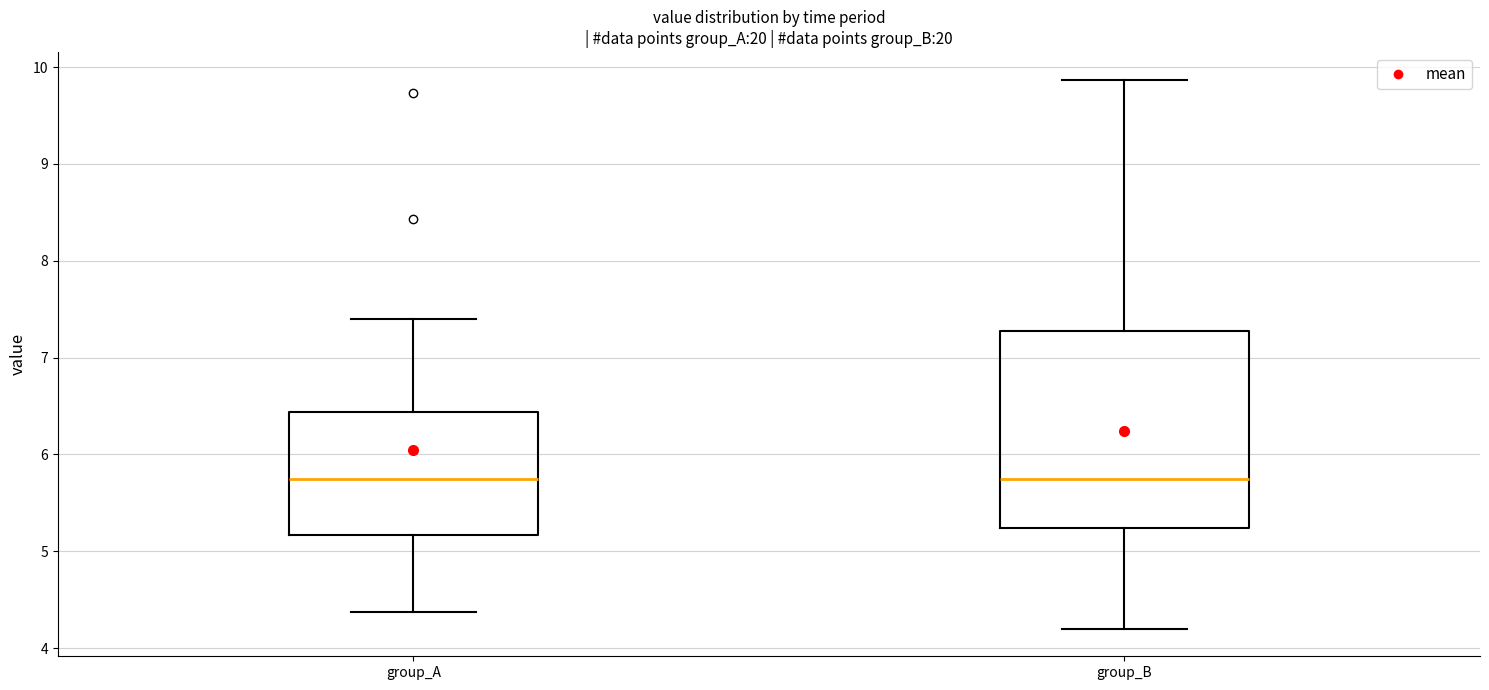

Where is the upper edge of the box for group_A on the y-axis? The values are not printed on the chart, so give them approximately, as read against the axis.

6.4